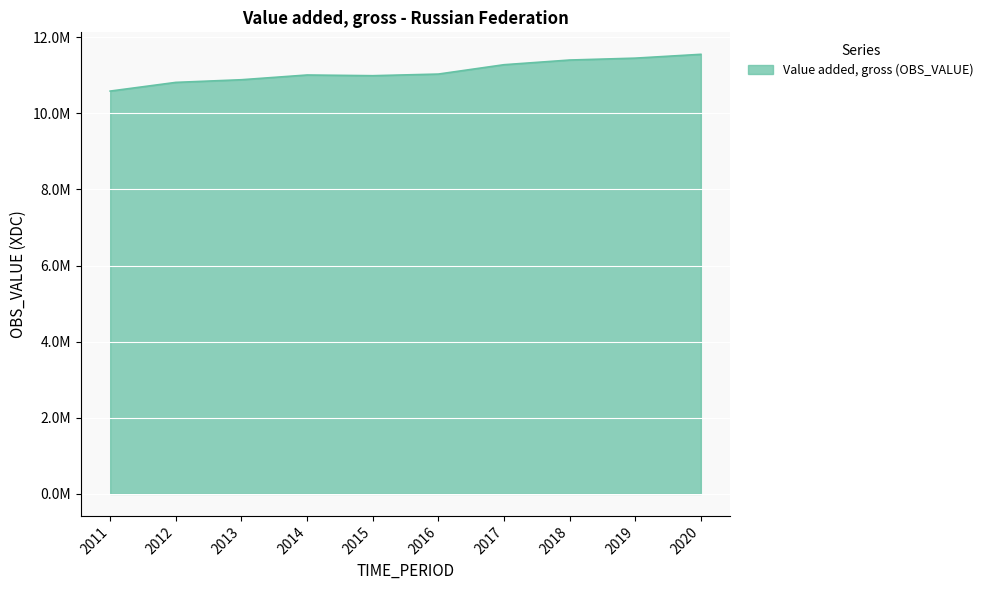

True or false: the data shows 14906141 at 2011.

False